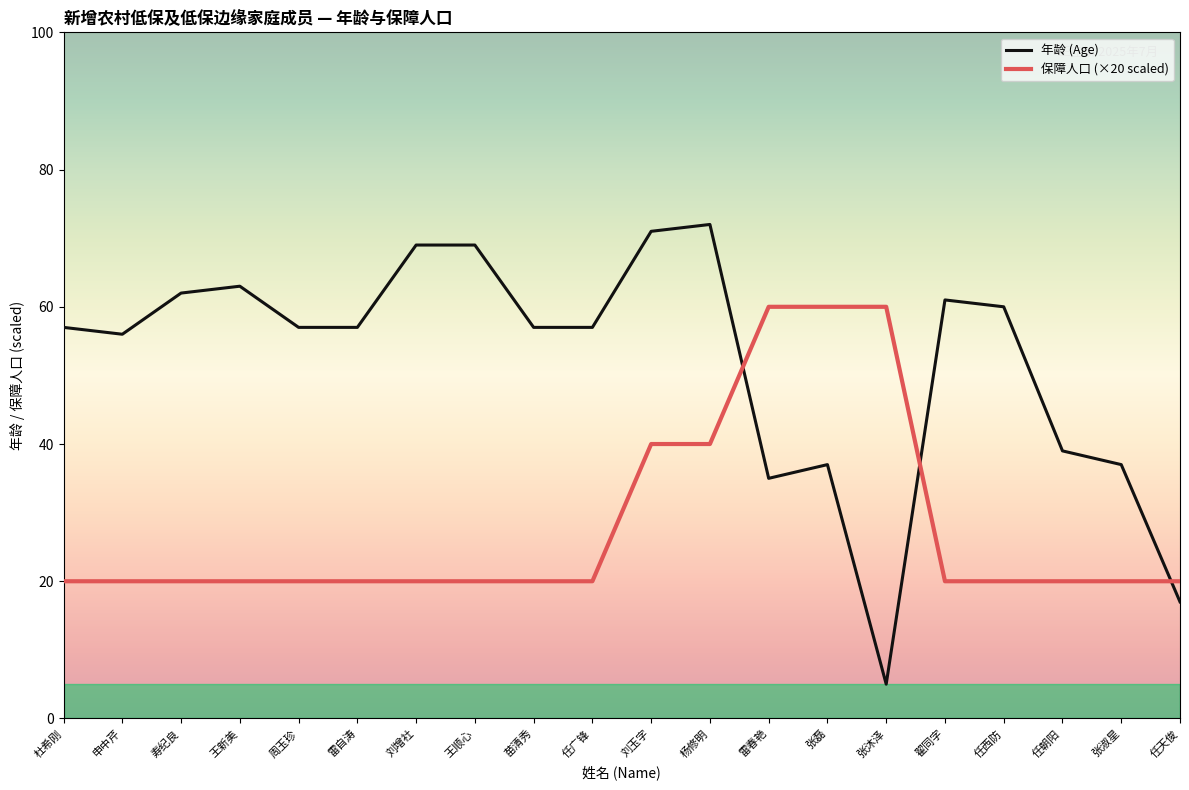

What is the difference between the 年龄 (Age) values at 雷春艳 and 寿纪良?

27